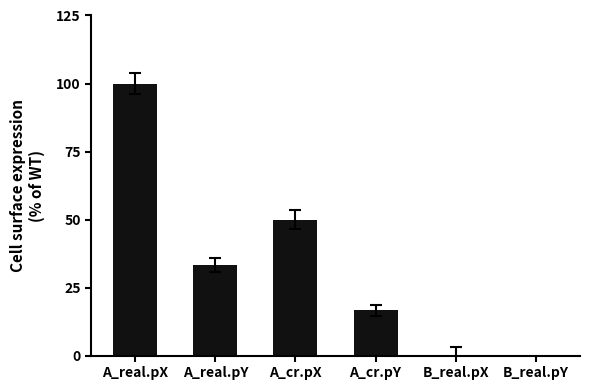

Between A_real.pX and A_real.pY, which is larger?

A_real.pX